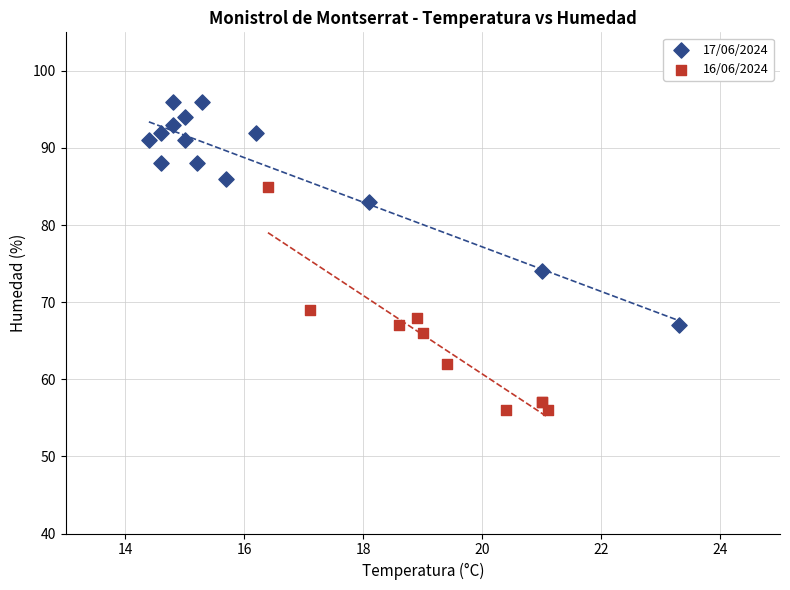

What are all the series names shown in the legend?

17/06/2024, 16/06/2024